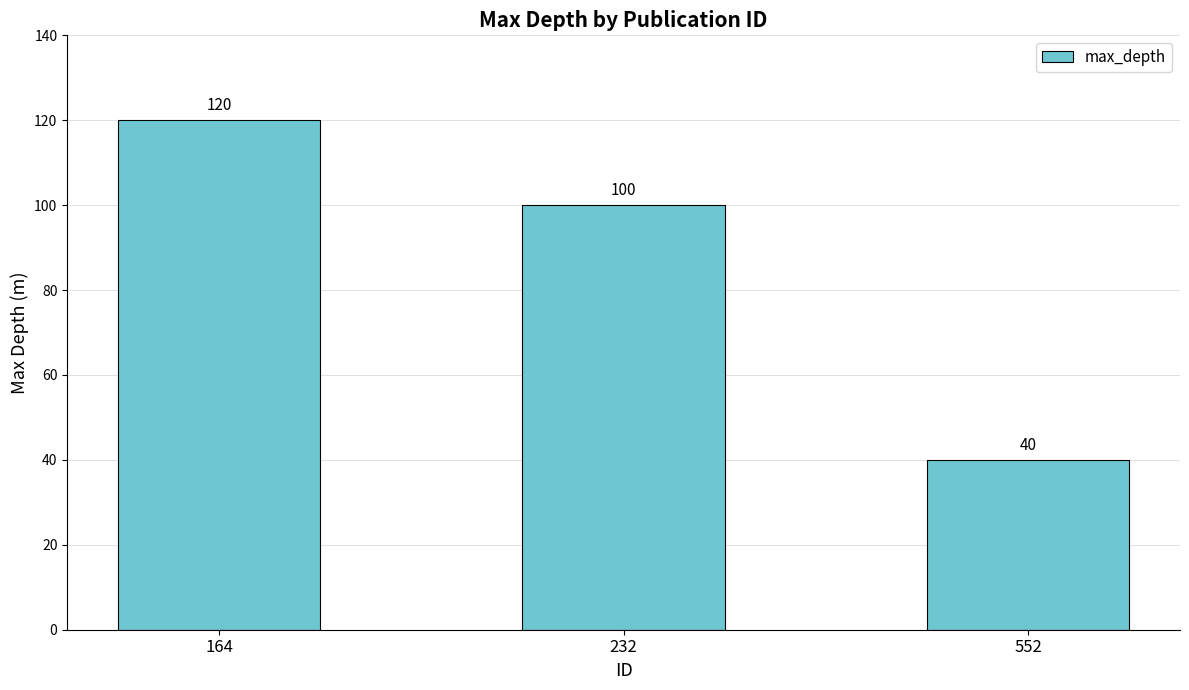

List the labels in order of value, largest first.

164, 232, 552